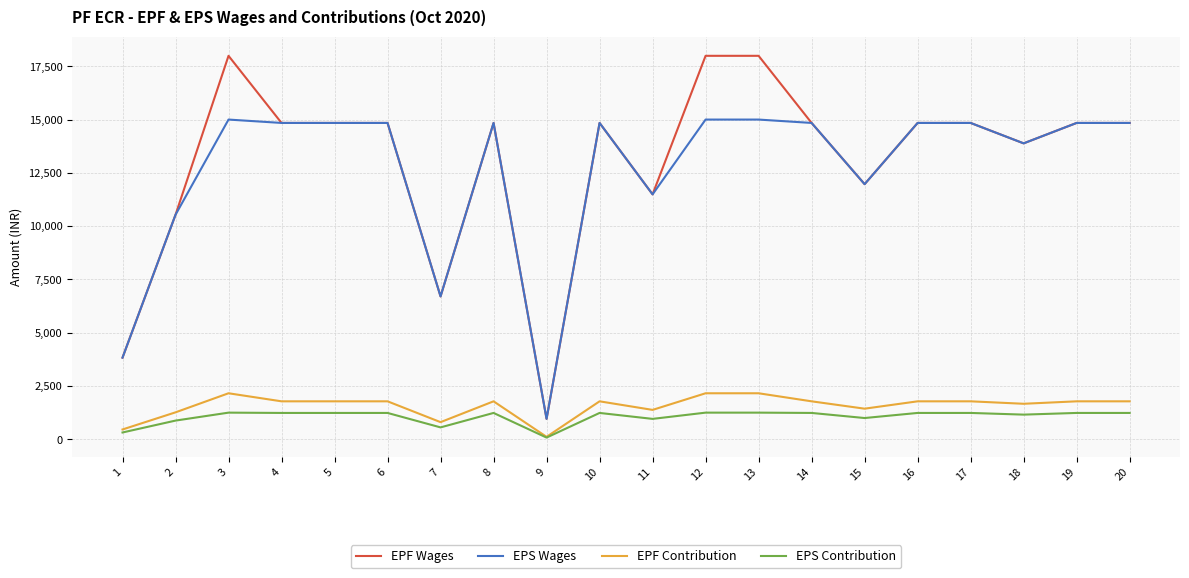

How many lines are shown in the chart?

4